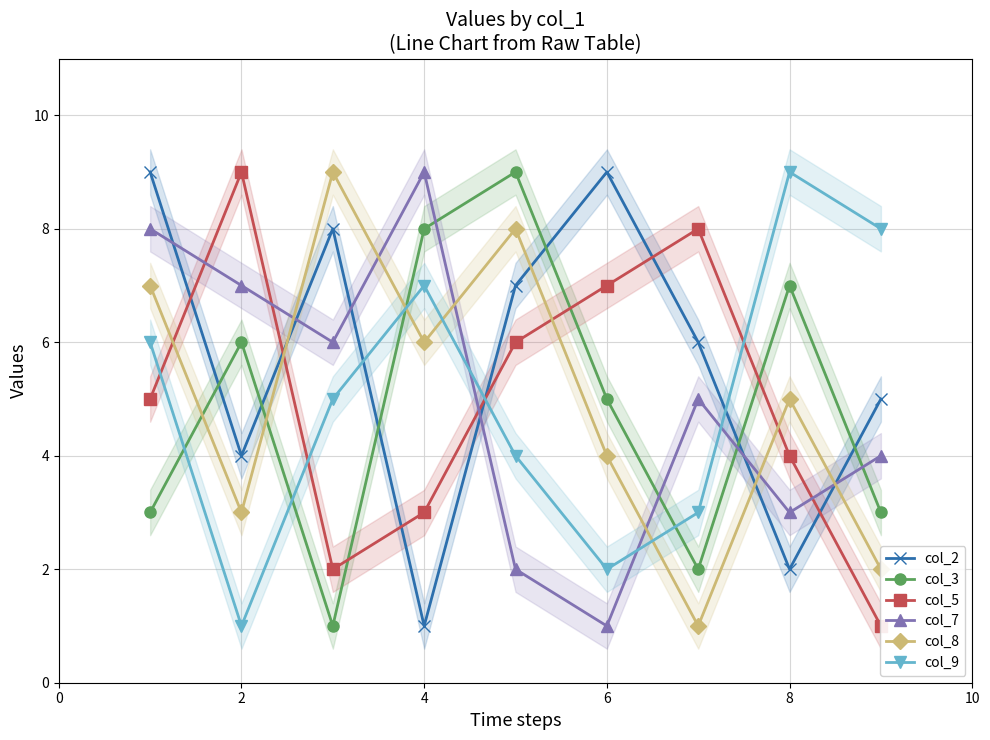

Count the number of data series in this chart.

6